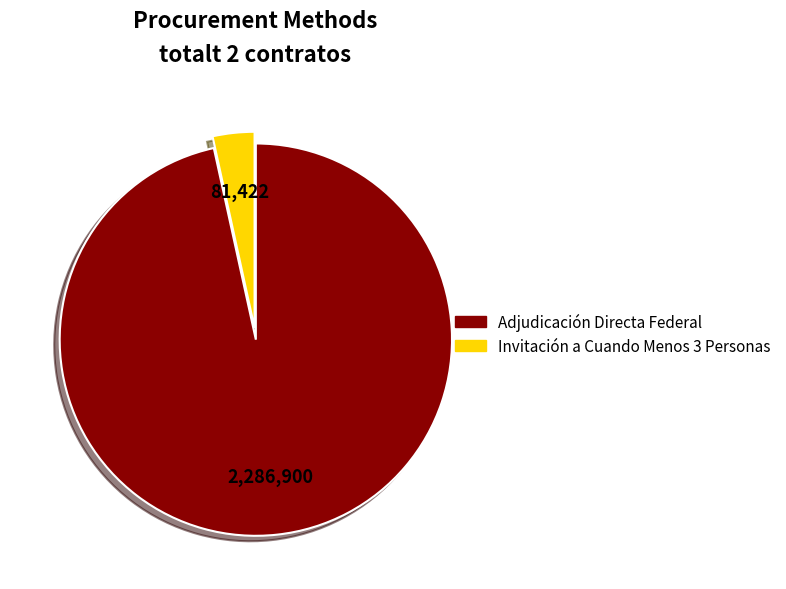

Between Invitación a Cuando Menos 3 Personas and Adjudicación Directa Federal, which is larger?

Adjudicación Directa Federal